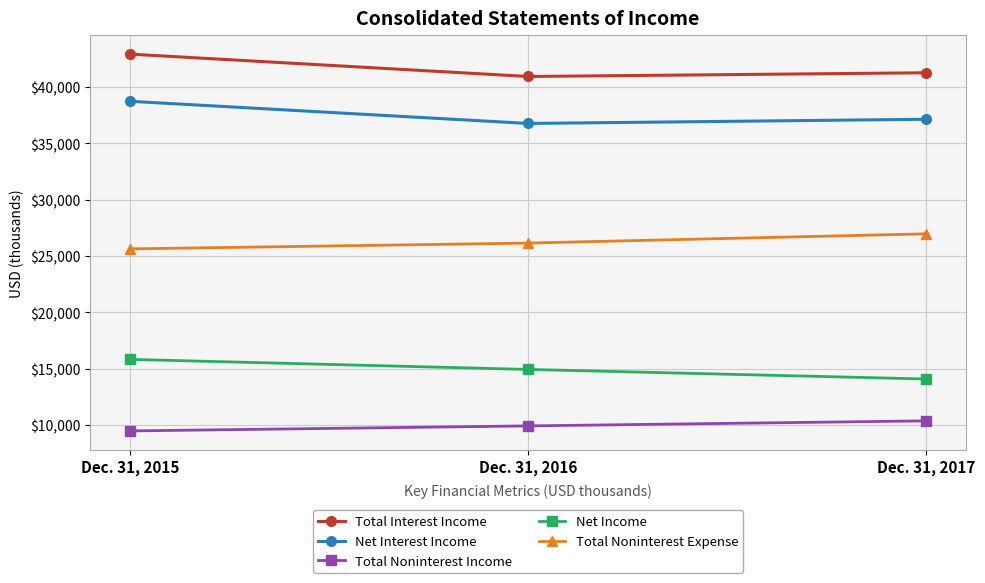

The value of Net Income at Dec. 31, 2015 is 15833. True or false?

True